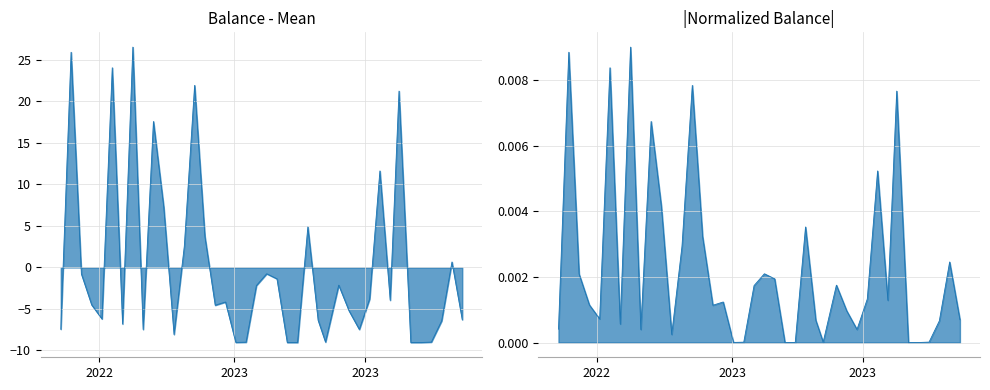

Which label corresponds to the smallest value in the chart?

2023-03-09